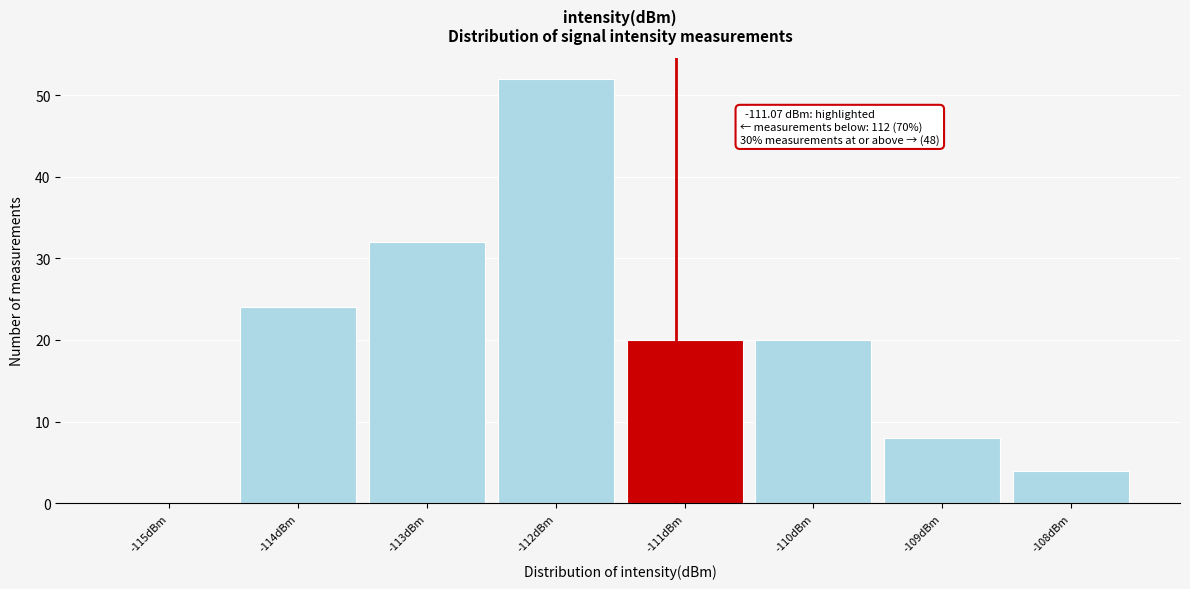

Over which range of the x-axis is the bar tallest?

-112.5 to -111.5